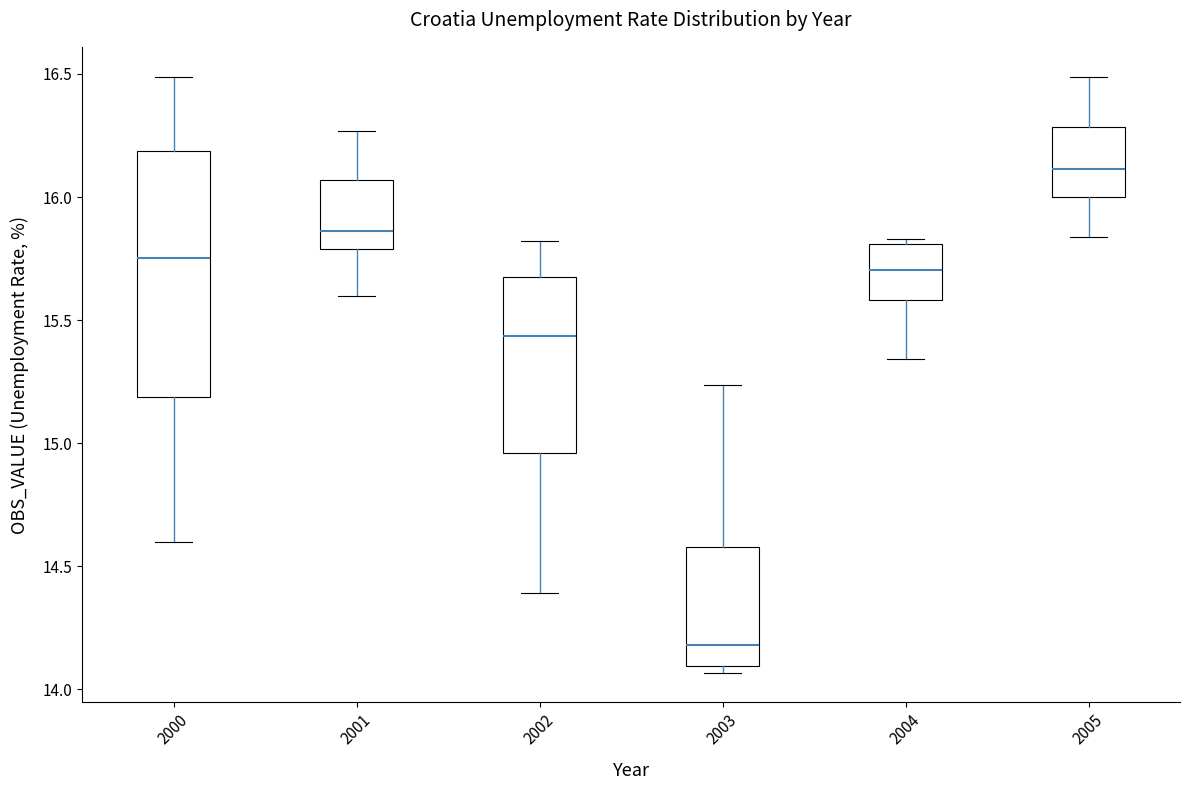

Where is the upper edge of the box at x = 2003 on the y-axis? The values are not printed on the chart, so give them approximately, as read against the axis.

14.60